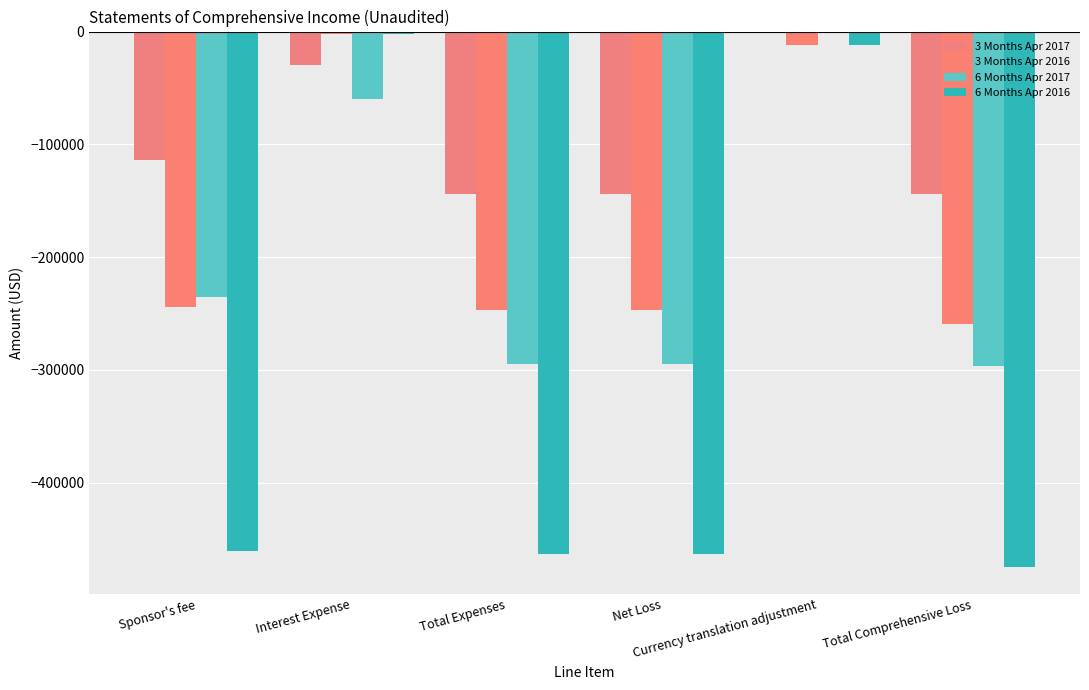

How many categories are shown in the chart?

6